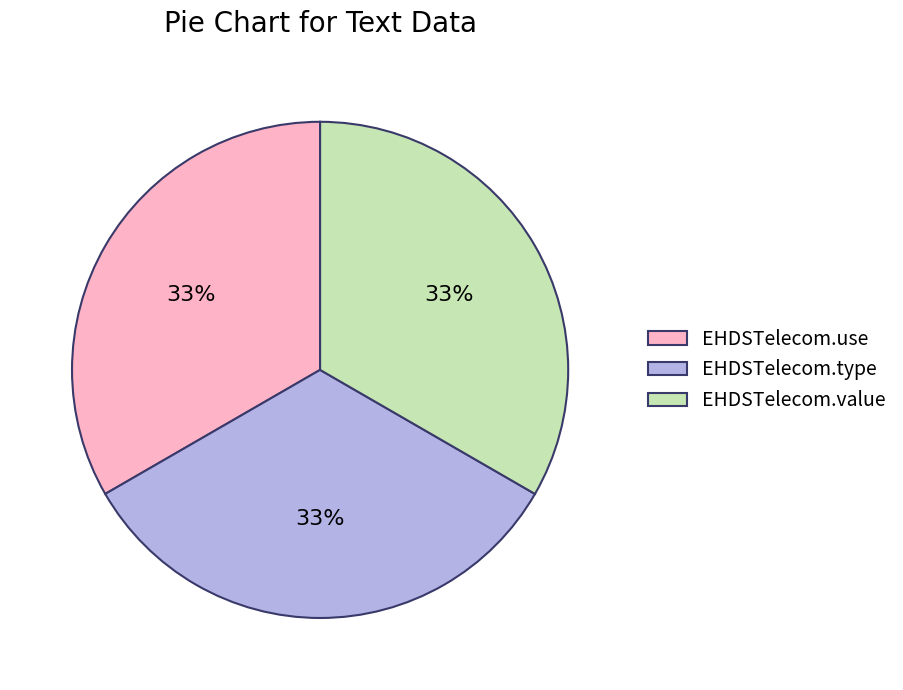

The EHDSTelecom.use slice represents 42% of the pie. True or false?

False